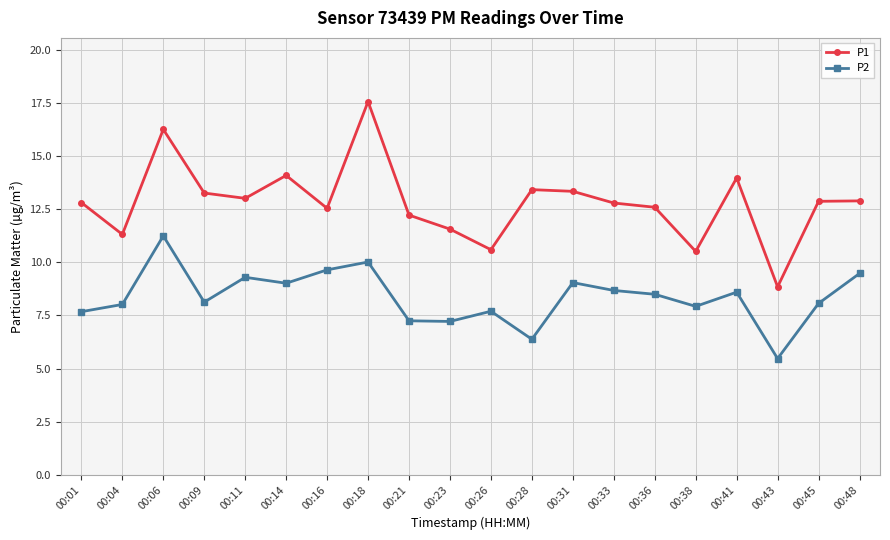

What value does the P1 series have at 00:16?

12.6